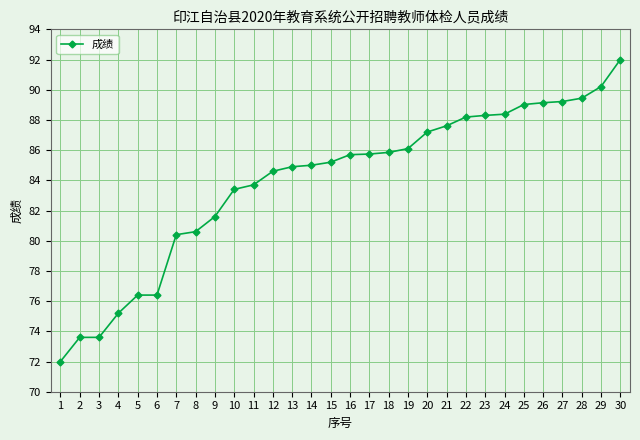

What is the value of the 20th point from the left?

87.2